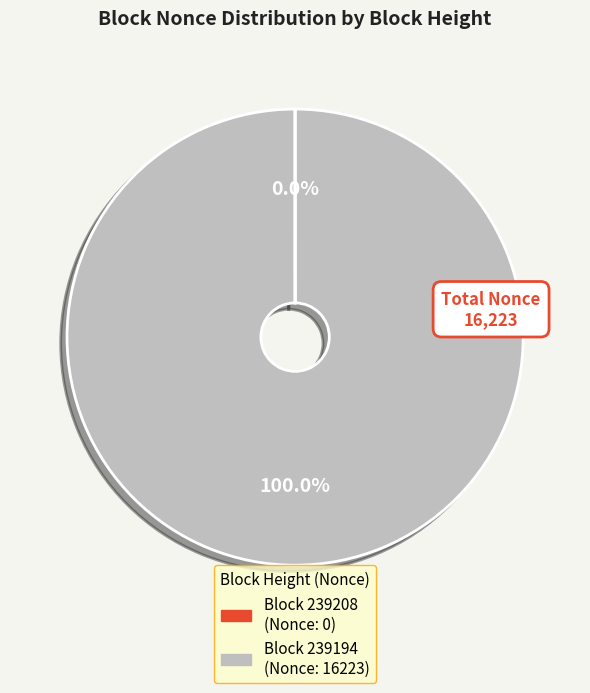

Is there a majority slice in this chart?

Yes